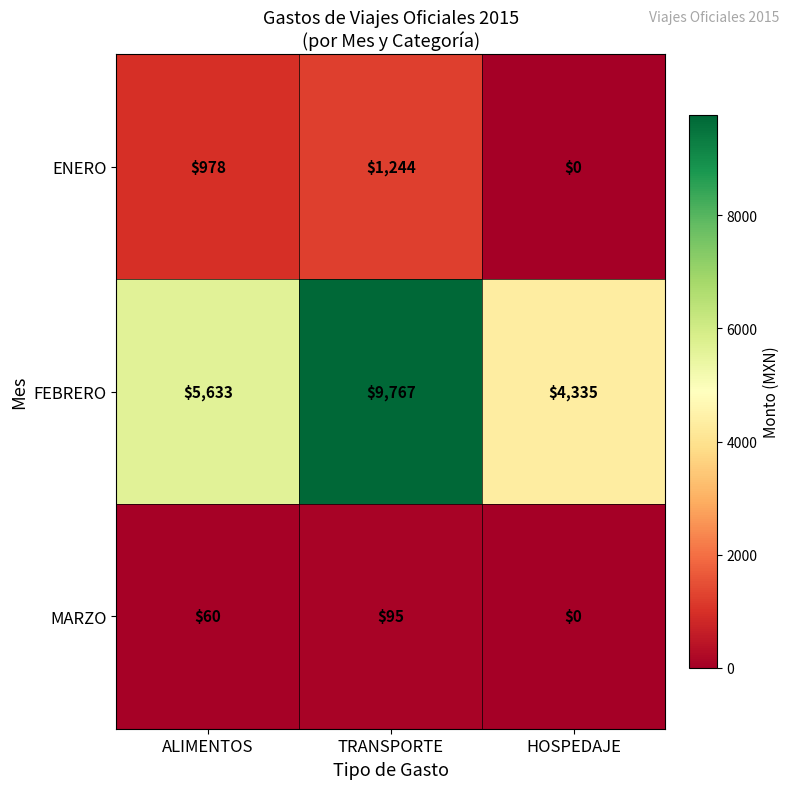

The value of ENERO at ALIMENTOS is 978. True or false?

True